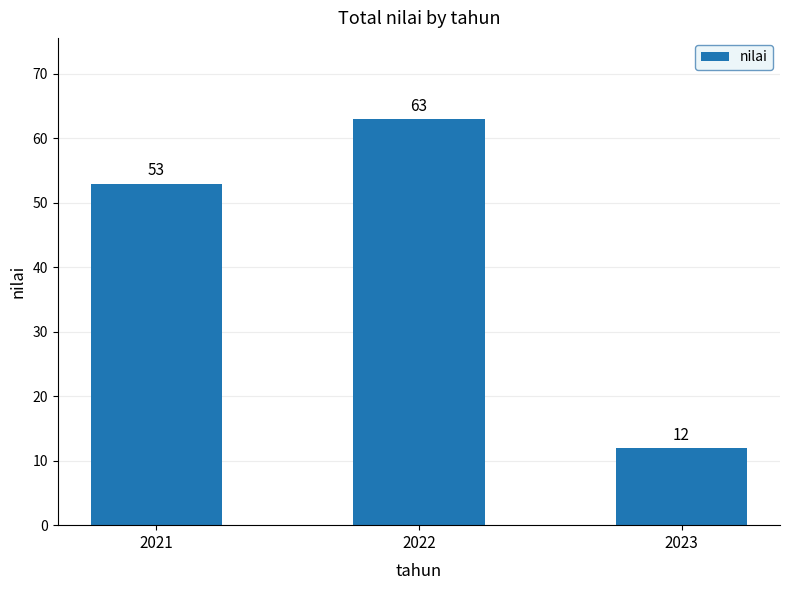

Which label corresponds to the largest value in the chart?

2022